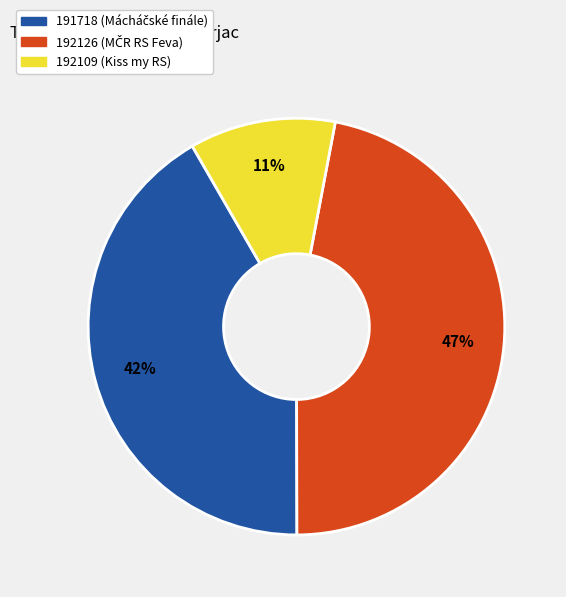

Which category has the smallest portion of the pie?

192109